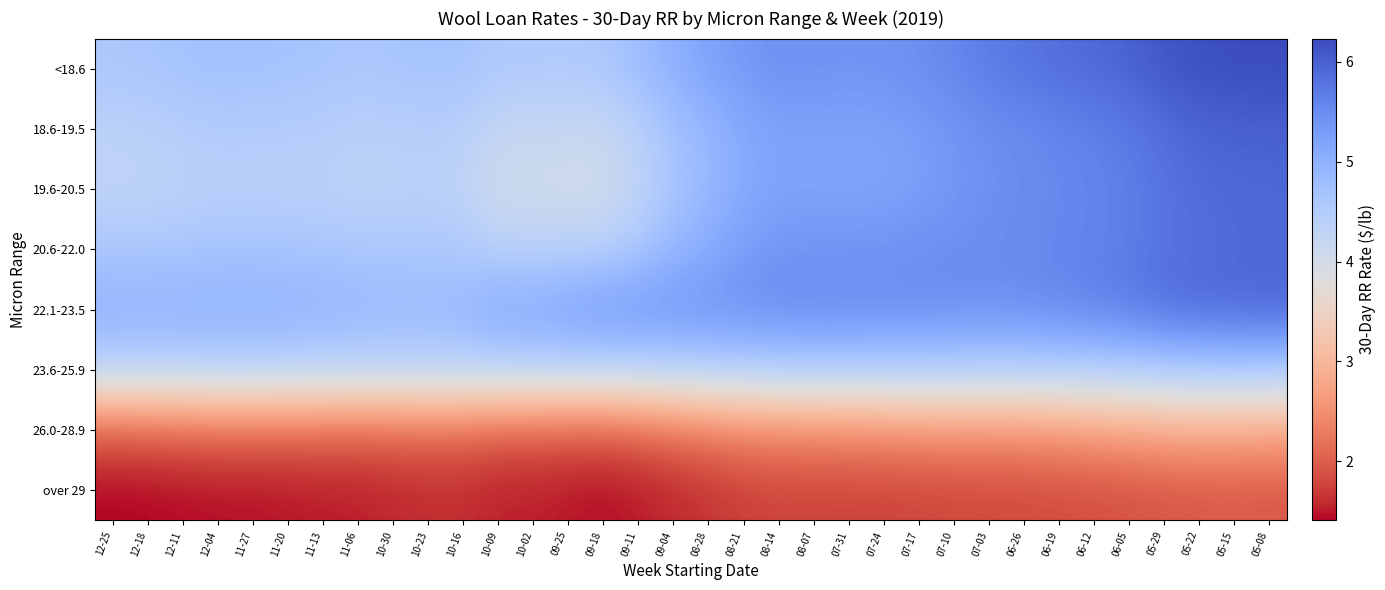

Count the number of data series in this chart.

8